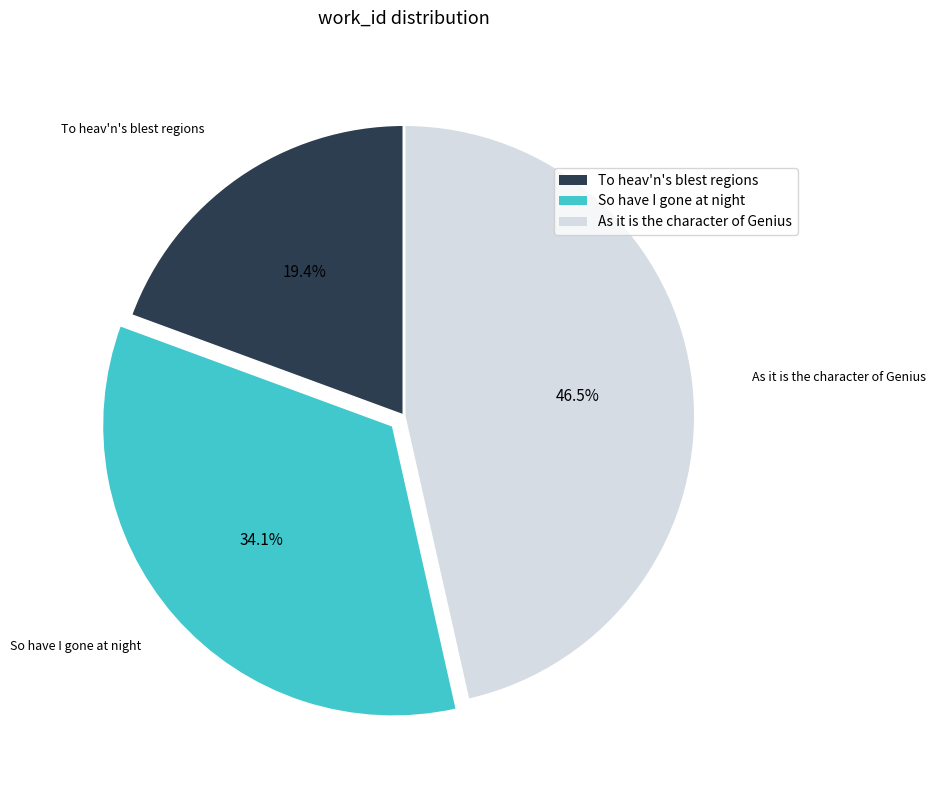

How many slices are in this pie chart?

3